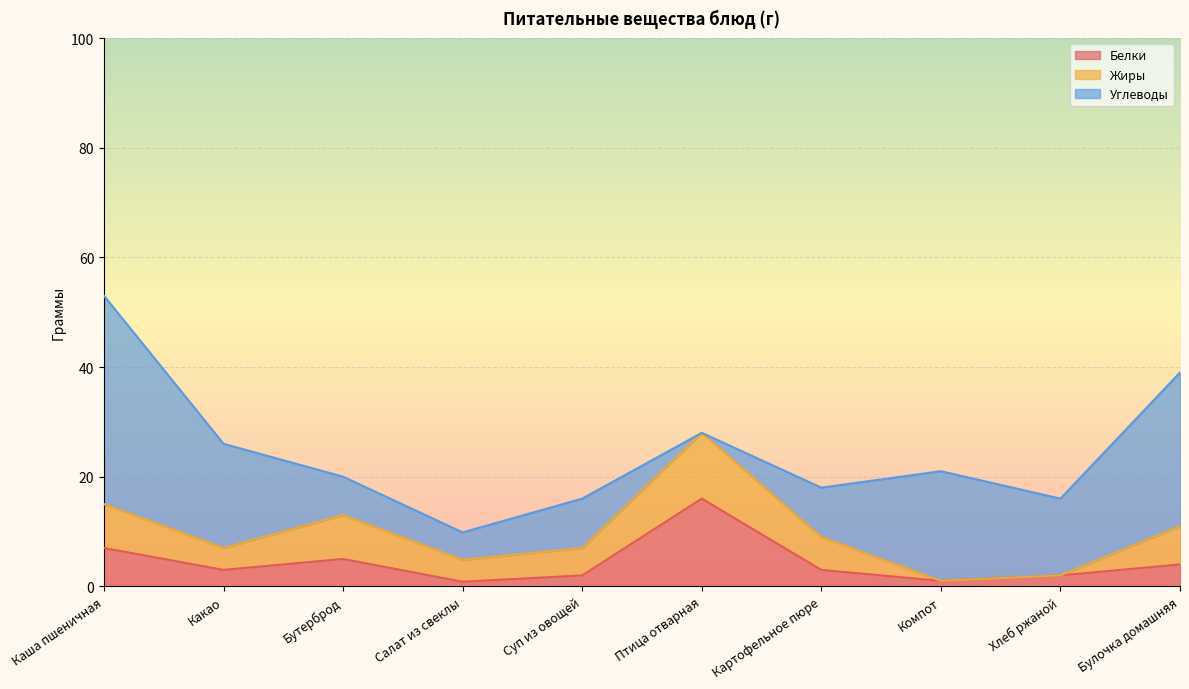

List the series in order of their peak value, highest first.

Углеводы, Белки, Жиры